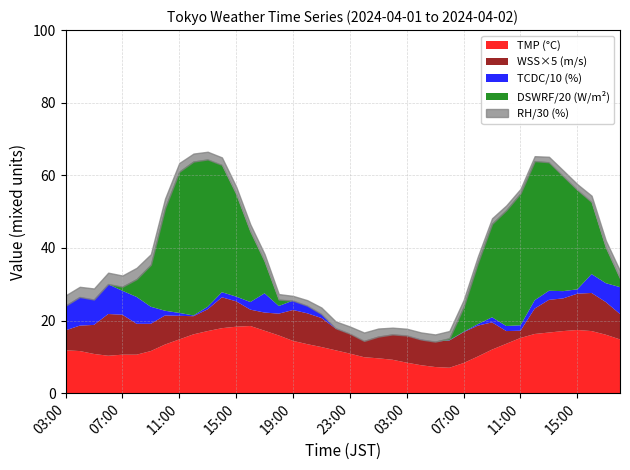

In RH, how many points are higher than both neighbors (excluding endpoints)?

6